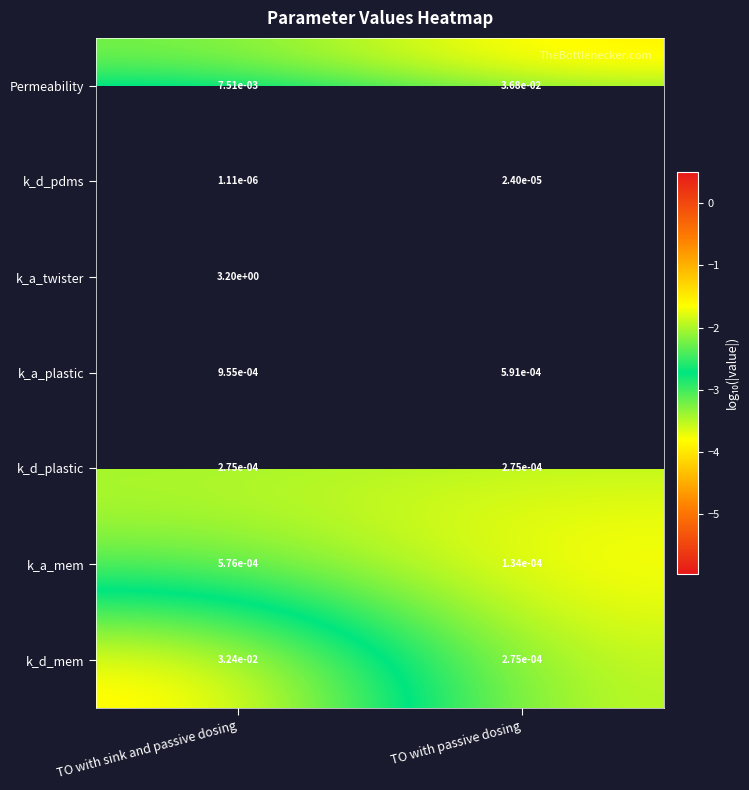

Is the value of Permeability at TO with passive dosing greater than the value of k_a_twister at TO with sink and passive dosing?

No